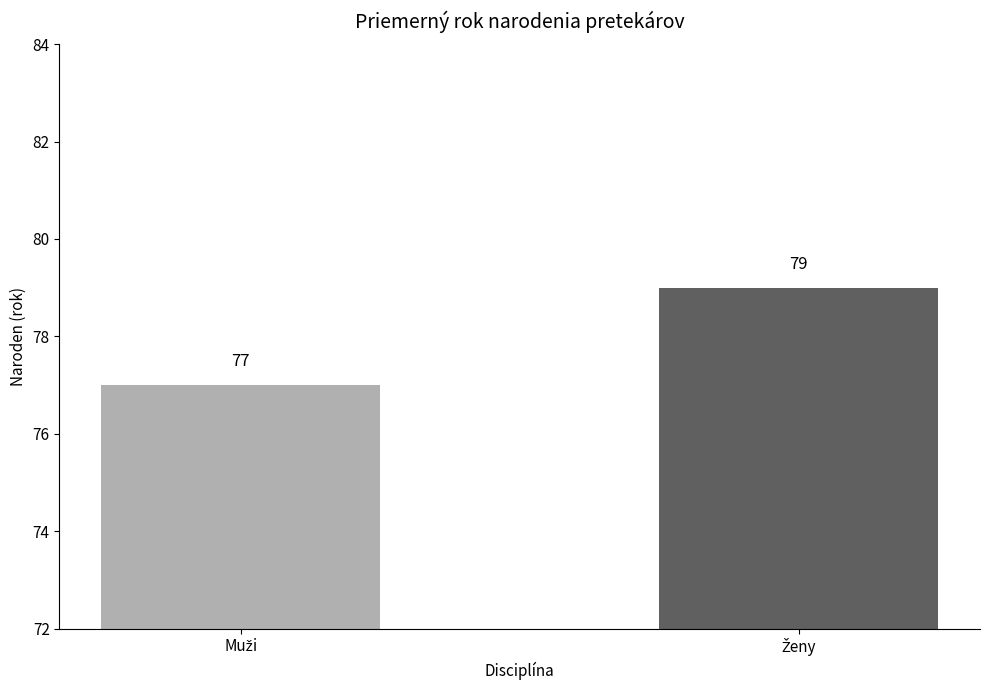

What is the smallest value displayed?

77